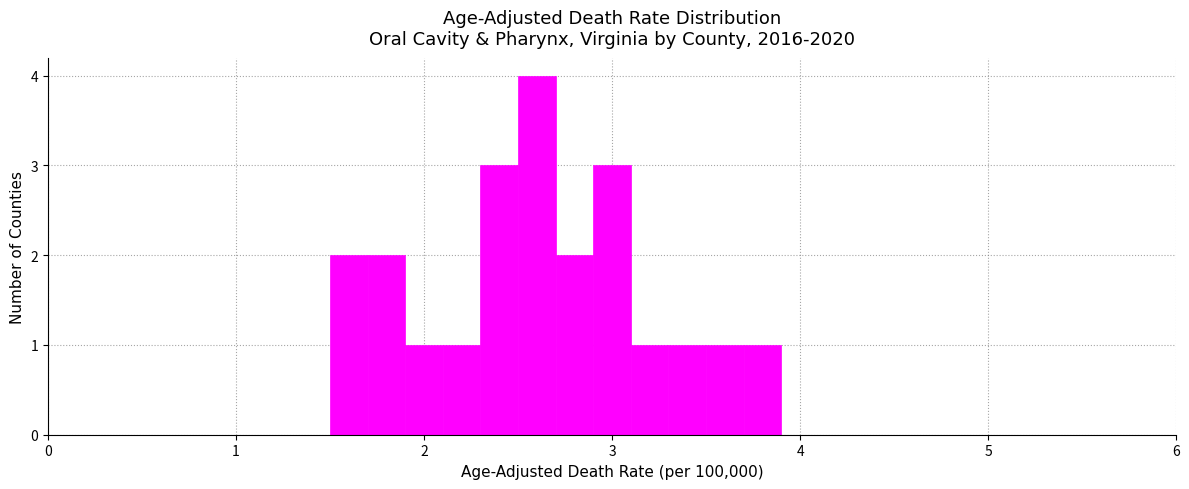

Read against the x-axis, roughly where is the centre of the tallest bar?

2.6